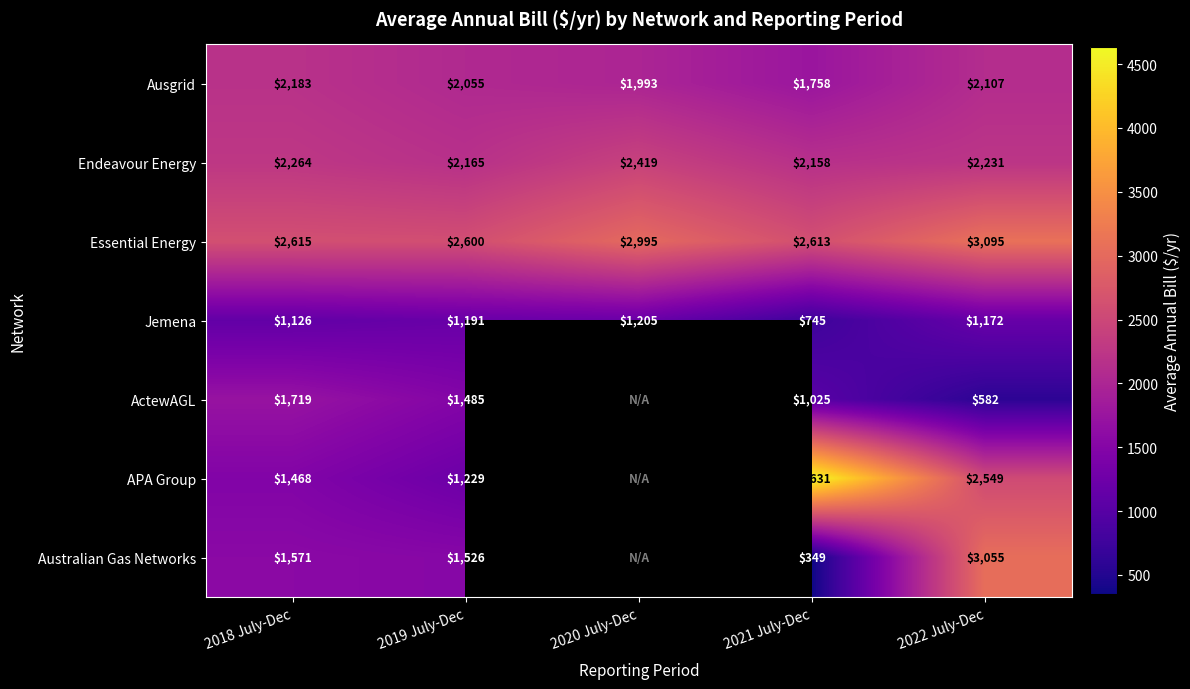

What is the difference between the highest and lowest values at 2021 July-Dec?

4282